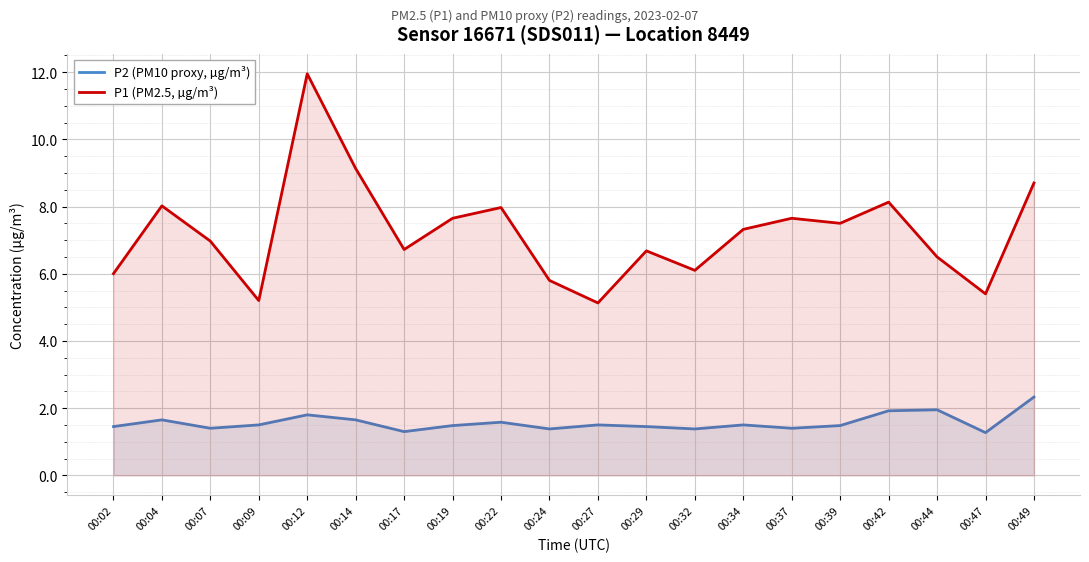

At 00:12, list the series in order from largest to smallest.

P1 (PM2.5, µg/m³), P2 (PM10 proxy, µg/m³)